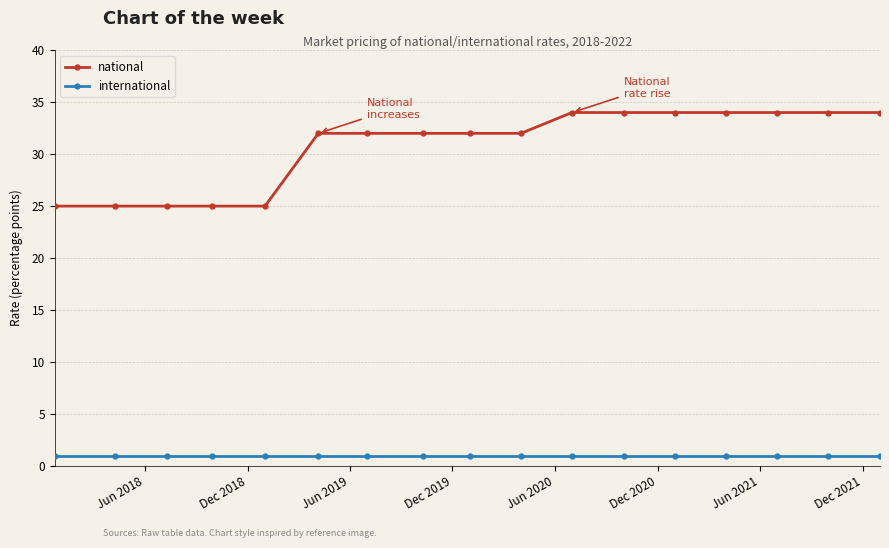

How many lines are shown in the chart?

2